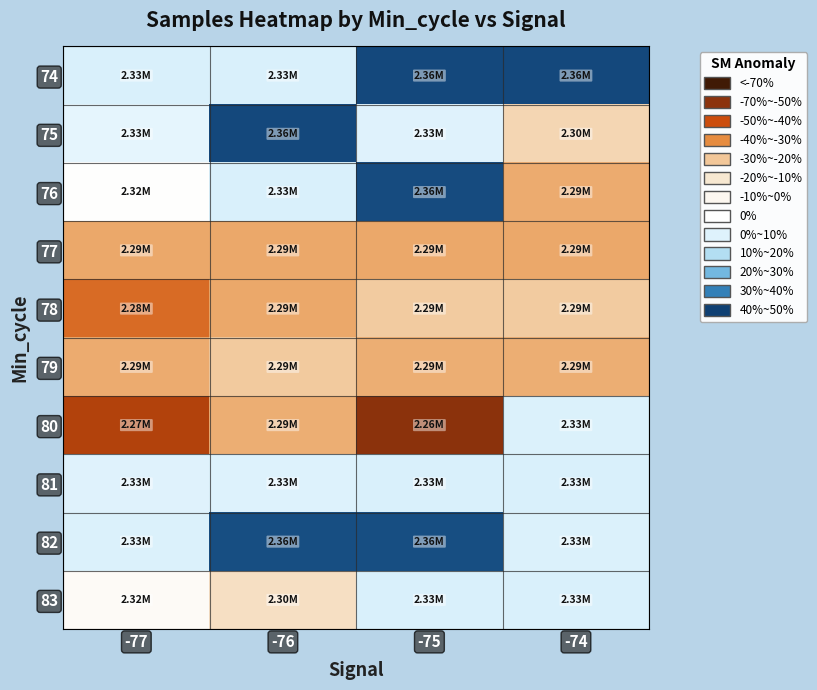

Reading left to right, what are all the values shown in this chart?

74: -77=17.3	-76=17.2	-75=48.5	-74=48.5
75: -77=14.8	-76=48.6	-75=16.2	-74=-18.0
76: -77=7.3	-76=17.2	-75=48.2	-74=-28.7
77: -77=-29.4	-76=-29.3	-75=-29.4	-74=-29.1
78: -77=-40.7	-76=-29.0	-75=-21.8	-74=-21.6
79: -77=-28.6	-76=-22.4	-75=-28.4	-74=-28.3
80: -77=-51.2	-76=-28.3	-75=-58.2	-74=17.1
81: -77=16.4	-76=16.6	-75=17.5	-74=17.2
82: -77=17.1	-76=47.8	-75=47.9	-74=17.1
83: -77=3.7	-76=-14.4	-75=17.2	-74=17.3